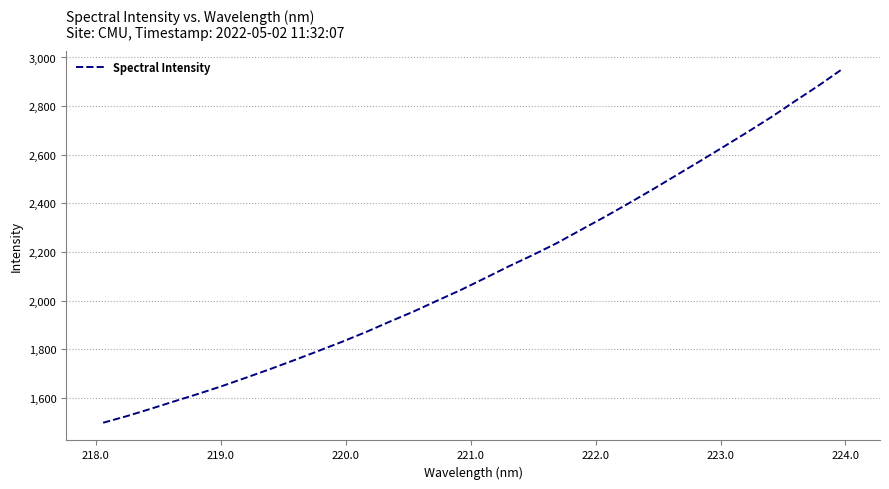

What is the greatest value displayed?

2954.5